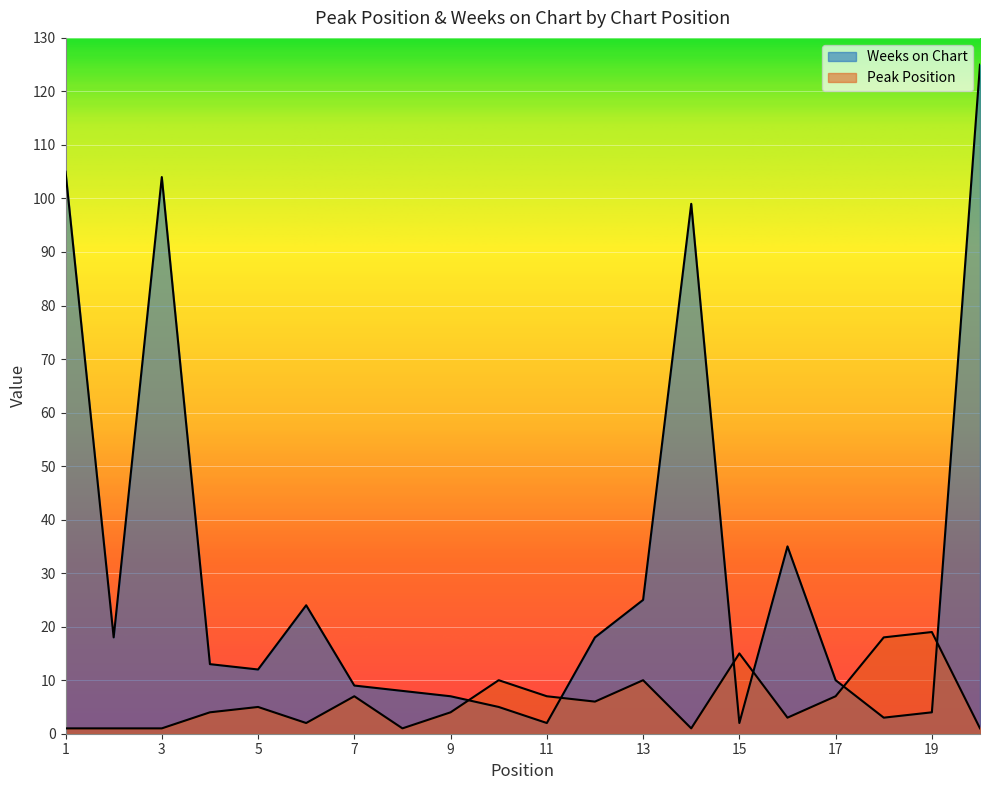

What is the greatest value displayed?

125